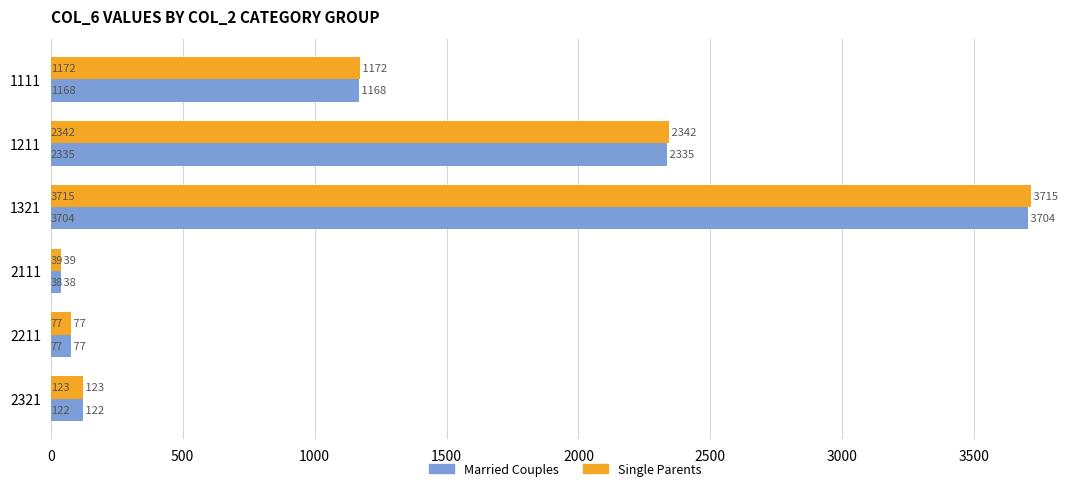

What is the difference between the maximum and minimum values in the Single Parents series?

3676